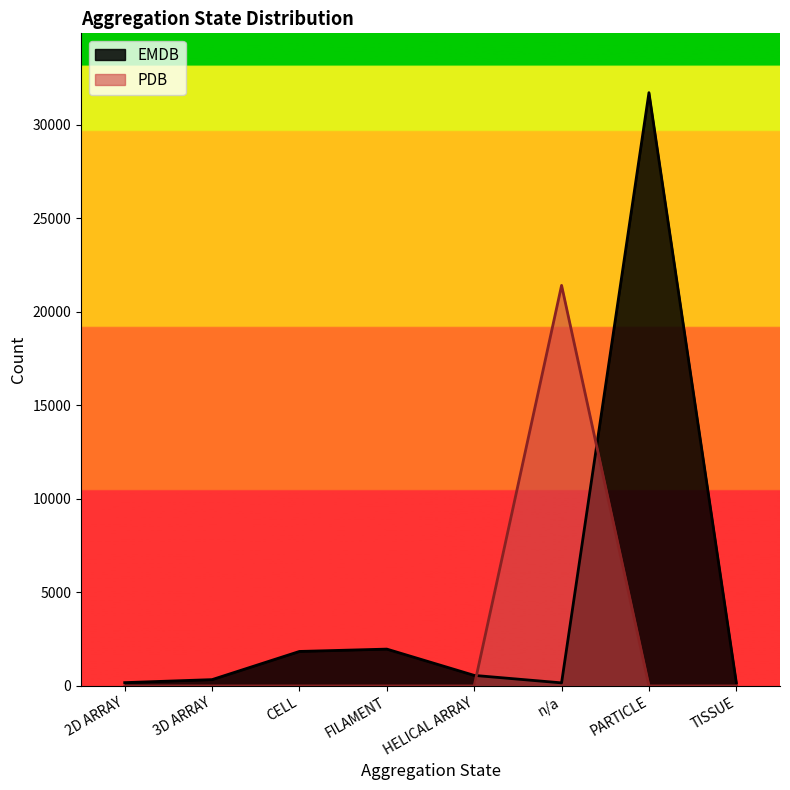

At which category does EMDB reach its first local peak?

FILAMENT